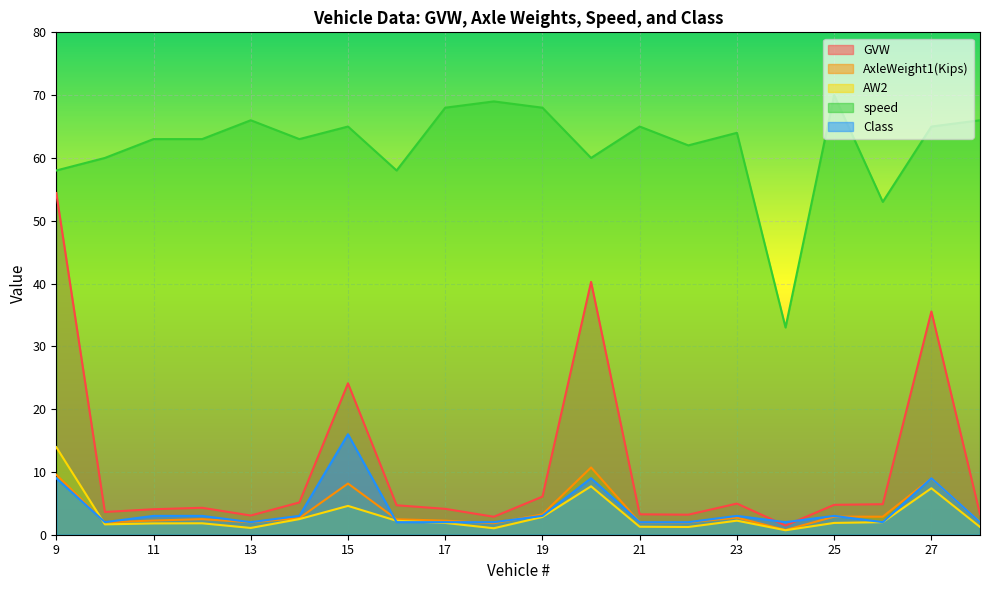

The GVW series shows 0.9 at 24. True or false?

False